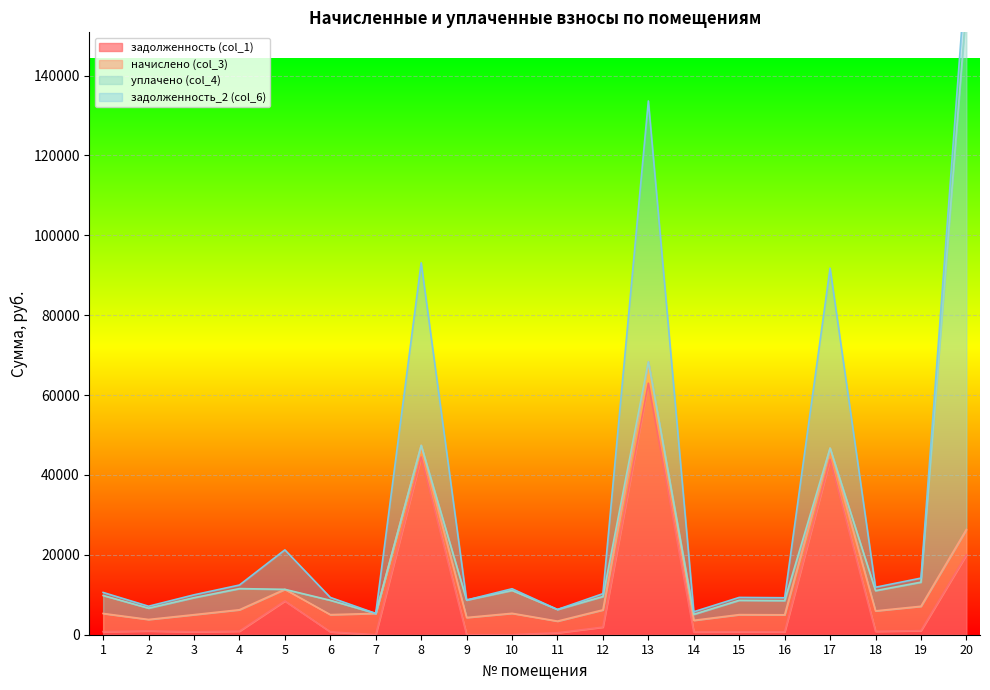

True or false: задолженность_2 (col_6) and задолженность (col_1) intersect in this chart.

False